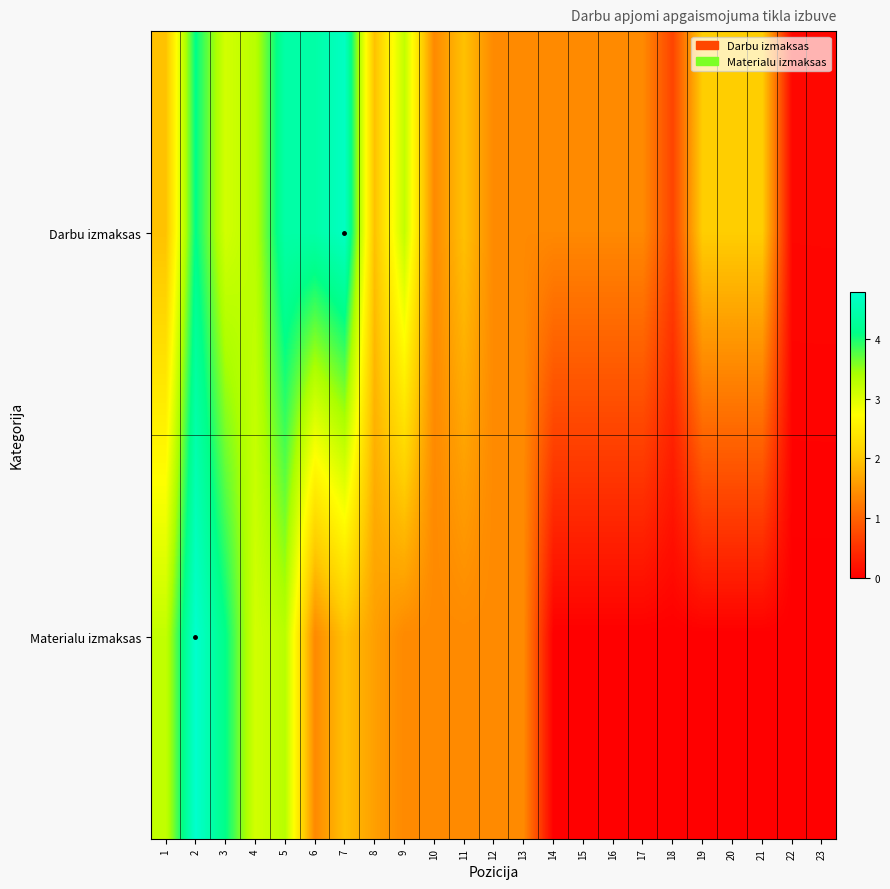

What is the total value across all series at 9?

4.6